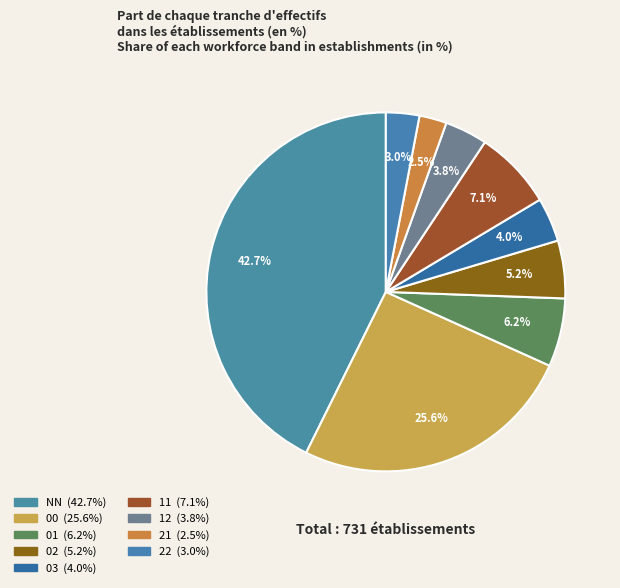

True or false: 11 accounts for 7% of the total.

True